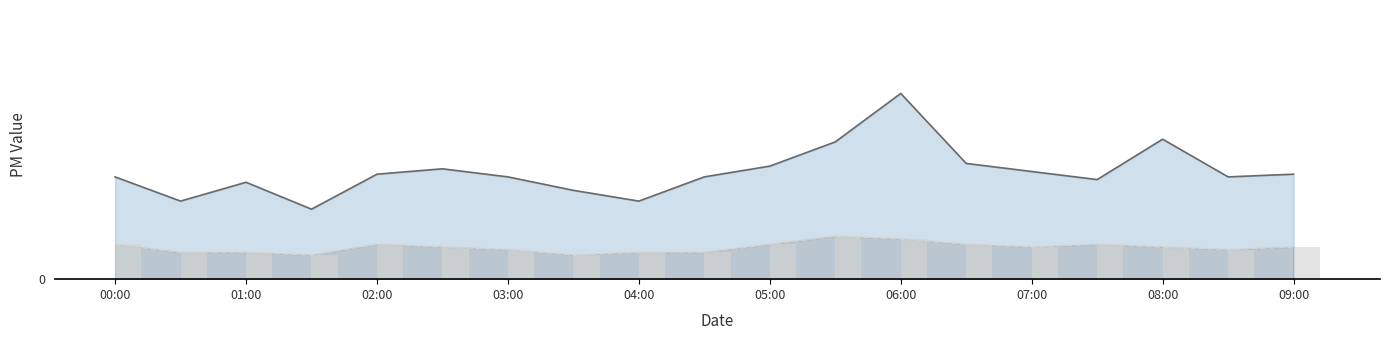

Read the value at 05:00.

1.2